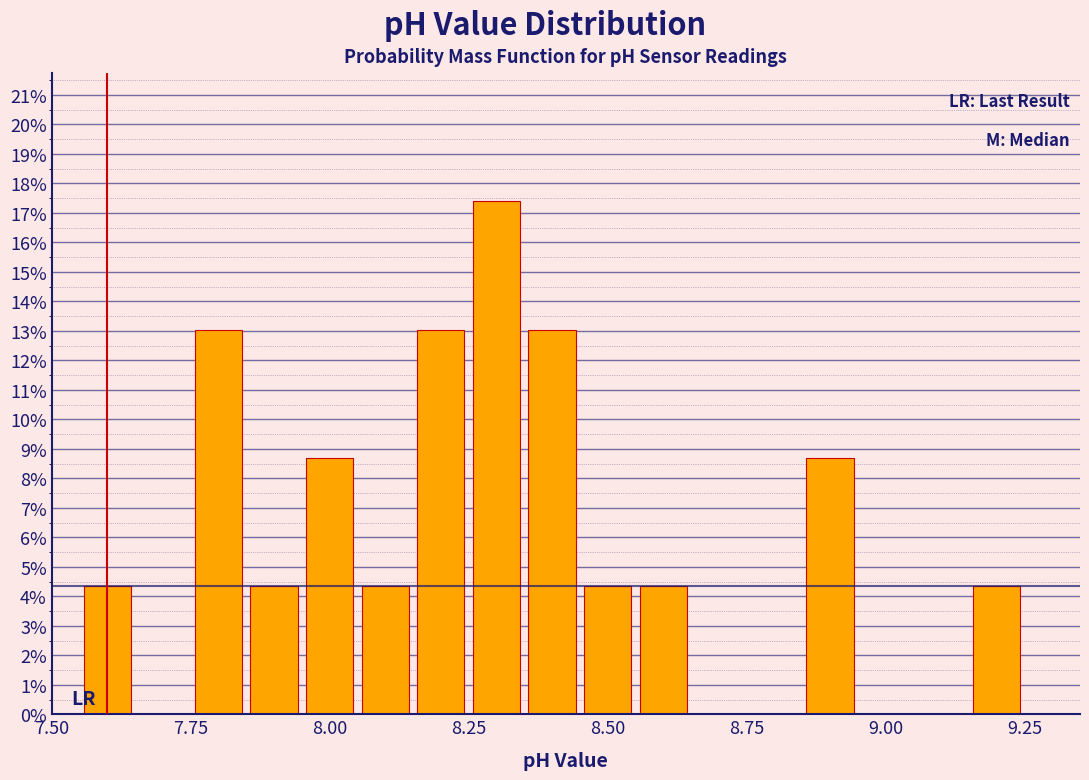

Around what value on the x-axis is the tallest bar? Give the approximate position of its centre, as read against the axis.

8.30